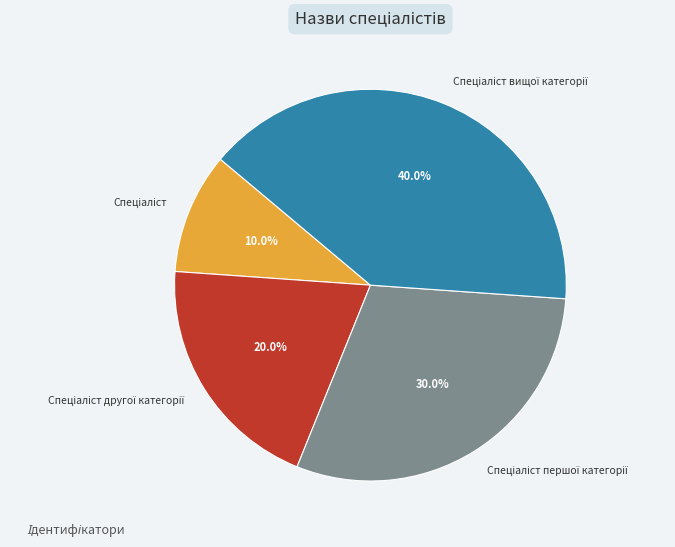

Does any single category account for the majority?

No